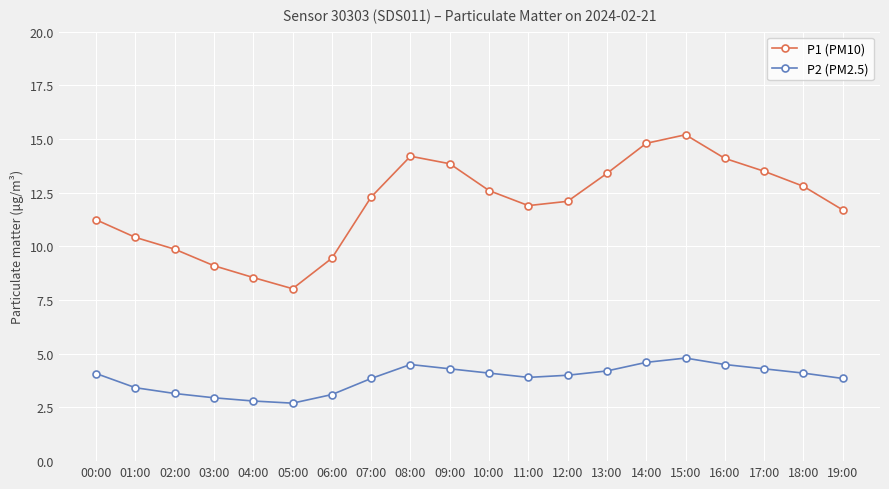

True or false: P2 (PM2.5) and P1 (PM10) cross at least once.

False